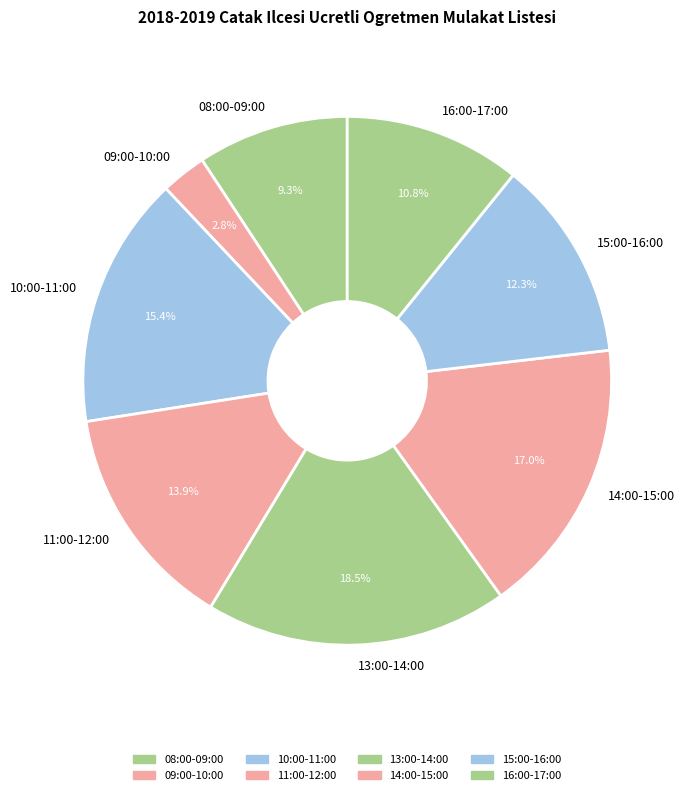

Is it true that 09:00-10:00 is 3% of the pie?

True